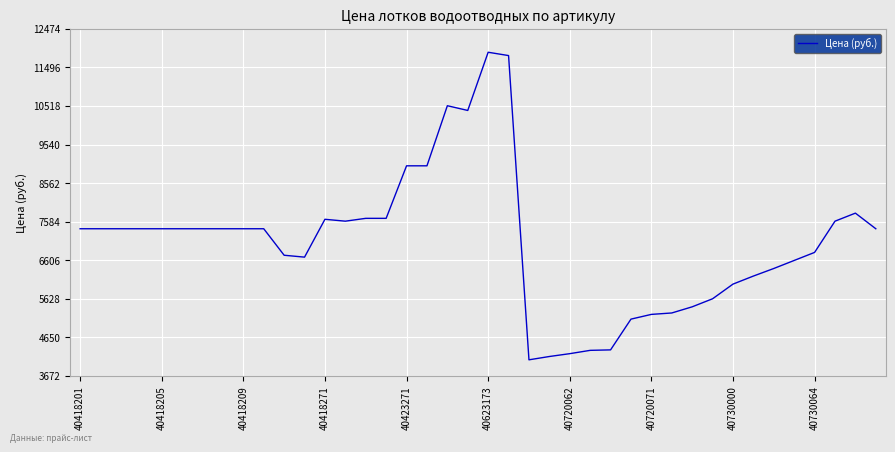

What is the average value?

7081